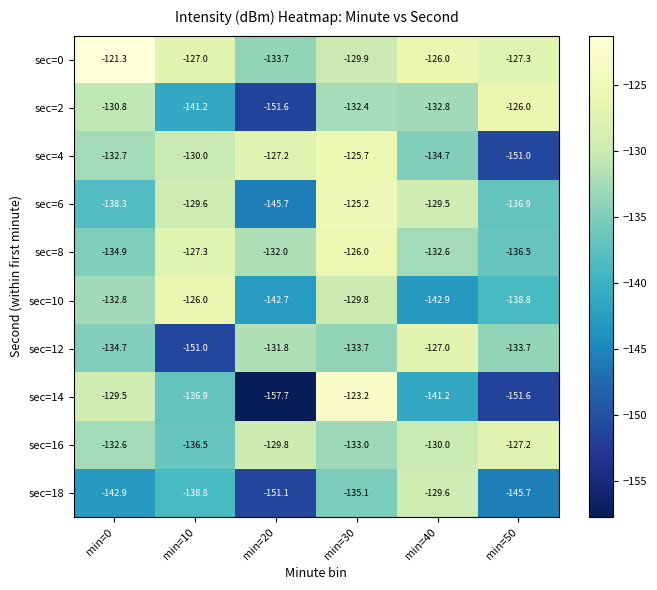

Which series has the largest range (max minus min)?

sec=14